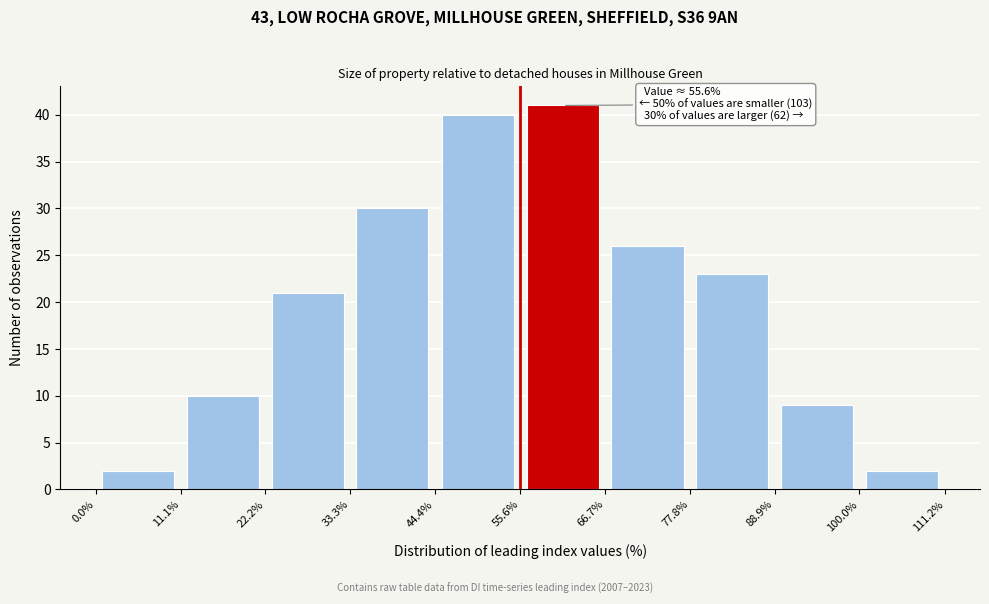

Which range on the x-axis has the tallest bar?

55.6% to 66.7%